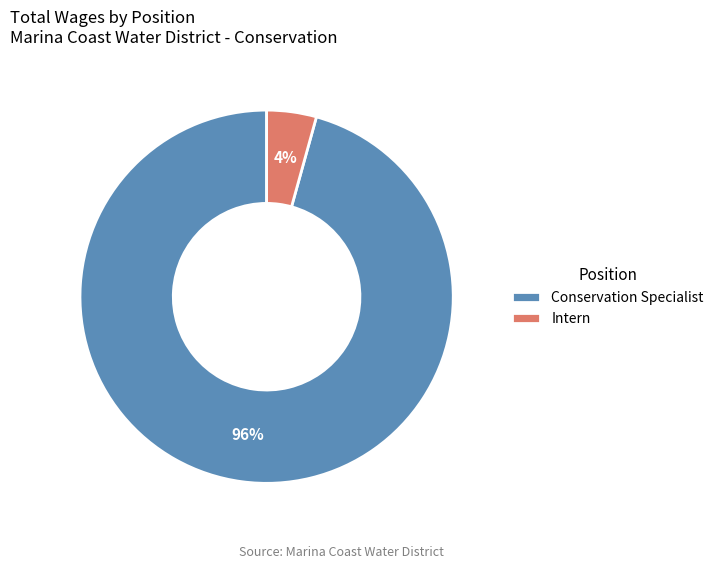

Which slice is the smallest?

Intern